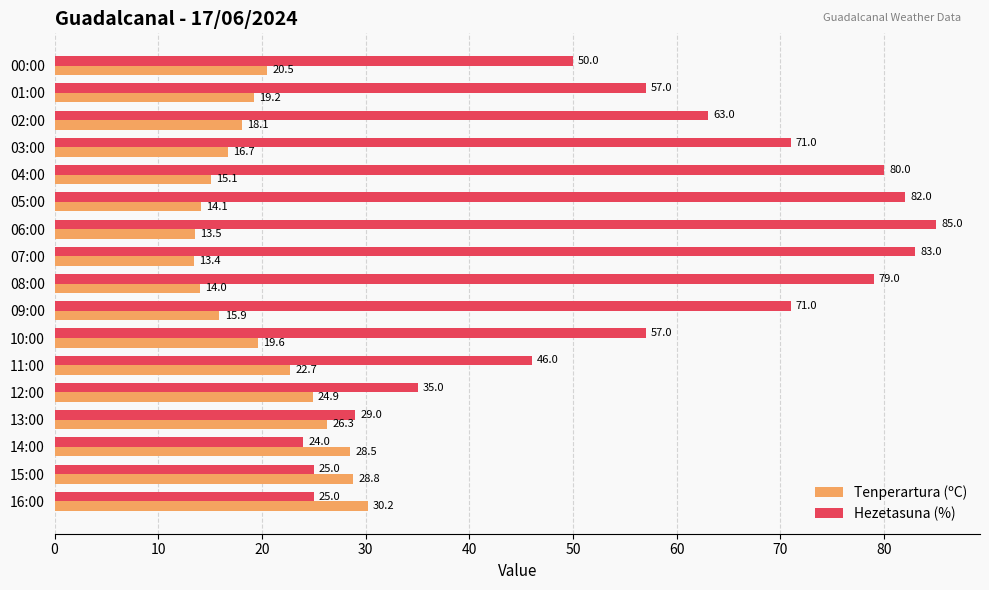

What are all the series names shown in the legend?

Tenperartura (ºC), Hezetasuna (%)